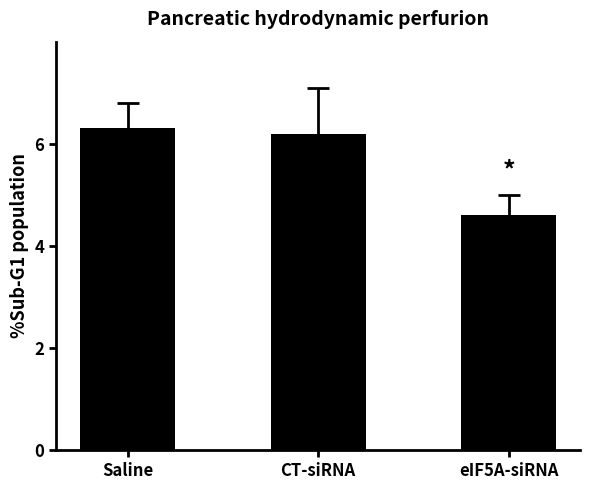

What is the value of the 2nd bar from the left?

6.2